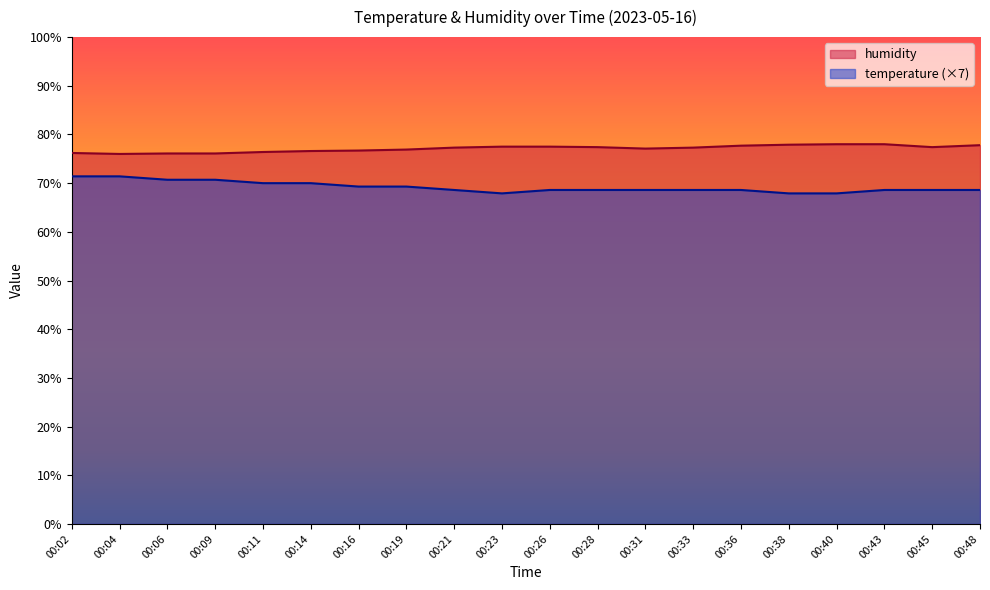

What value does the humidity series have at 00:16?

76.7